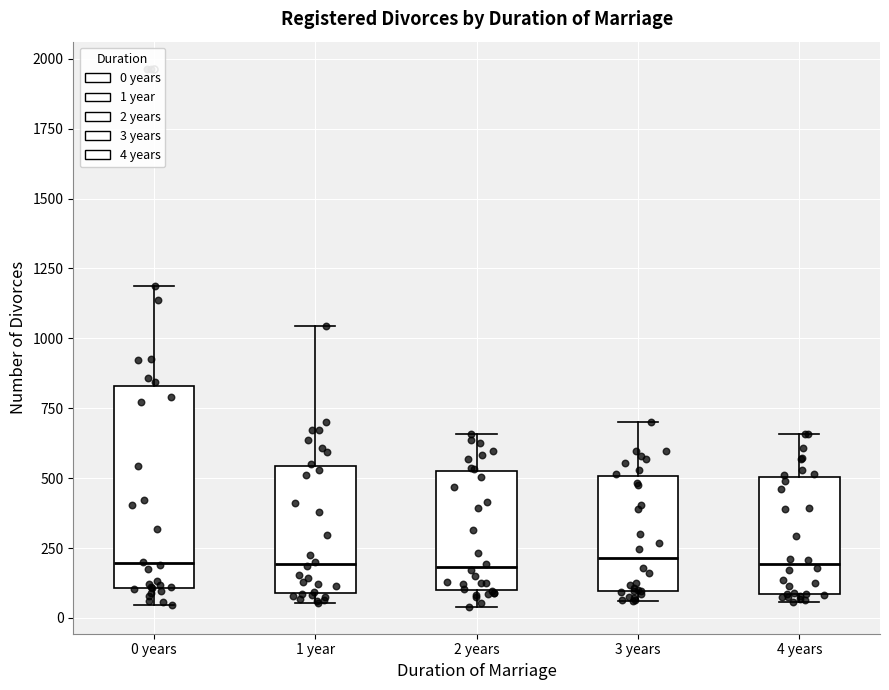

Reading left to right, transcribe this box plot: for each box, give where its median line is, the range the box spans, and where its two whiskers end, as read against the y-axis. The values are not printed on the chart, so give them approximately, as read against the axis.

0 years: median 200, box 100 to 850, whiskers 50 to 1200
1 year: median 200, box 100 to 550, whiskers 50 to 1050
2 years: median 200, box 100 to 550, whiskers 50 to 650
3 years: median 200, box 100 to 500, whiskers 50 to 700
4 years: median 200, box 100 to 500, whiskers 50 to 650